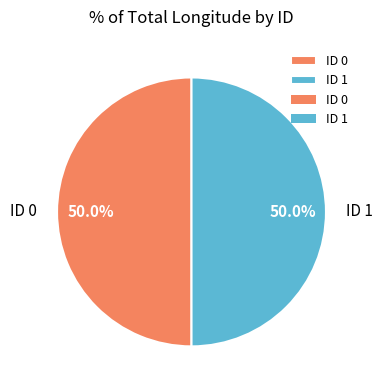

Approximately how many times larger is the value at ID 1 compared to ID 0?

1.0